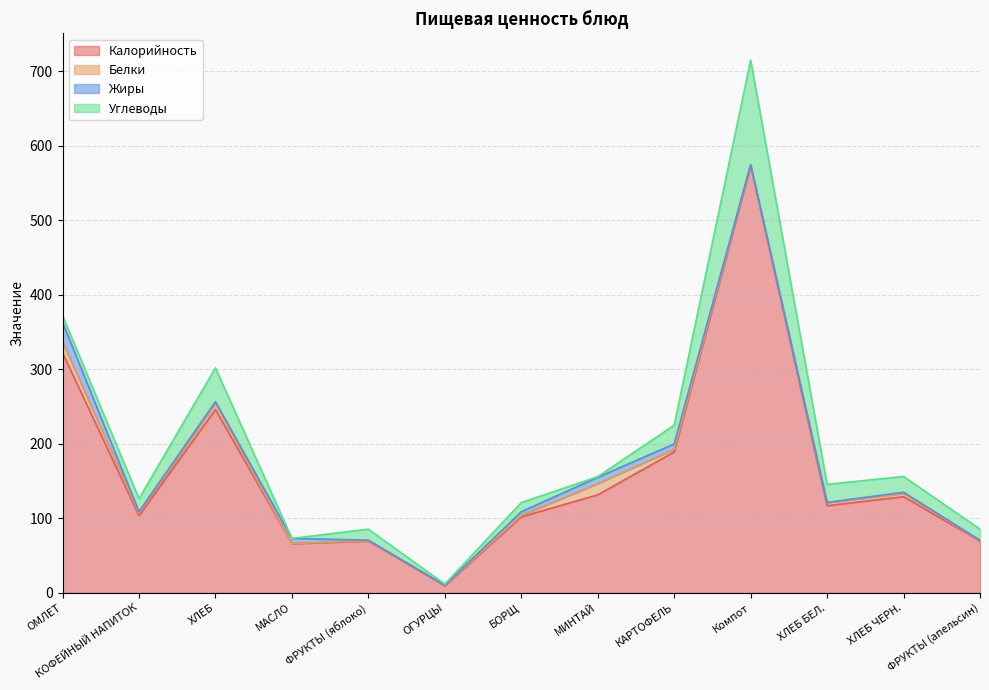

List the labels in order of Углеводы value, largest first.

Компот, ХЛЕБ, КАРТОФЕЛЬ, ХЛЕБ БЕЛ., ХЛЕБ ЧЕРН., КОФЕЙНЫЙ НАПИТОК, ФРУКТЫ (яблоко), ФРУКТЫ (апельсин), БОРЩ, ОМЛЕТ, ОГУРЦЫ, МИНТАЙ, МАСЛО